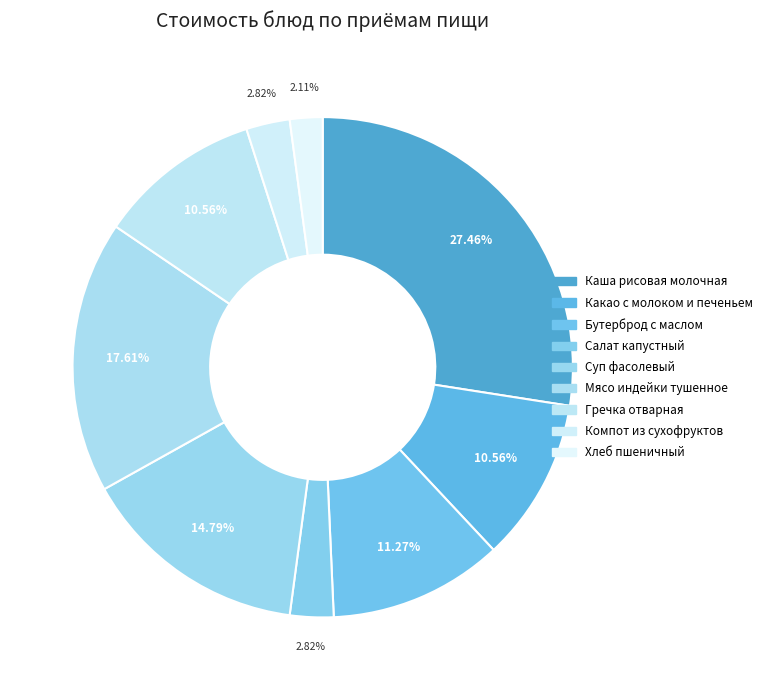

Count the number of slices in the pie.

9